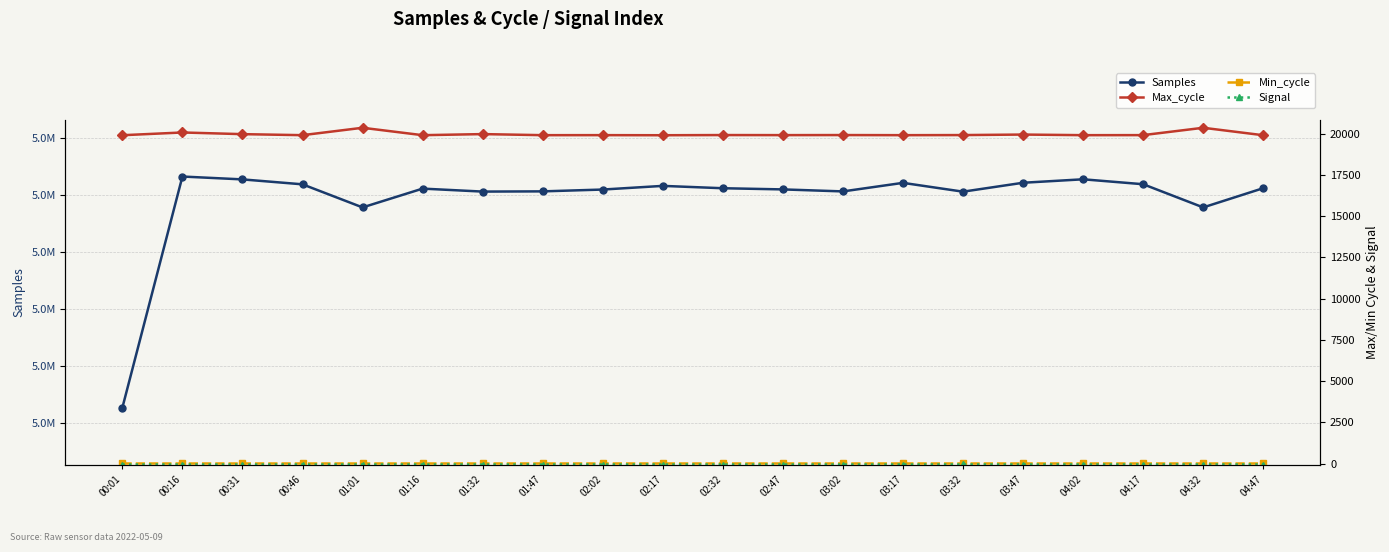

How many Signal values are between -55 and -54?

18